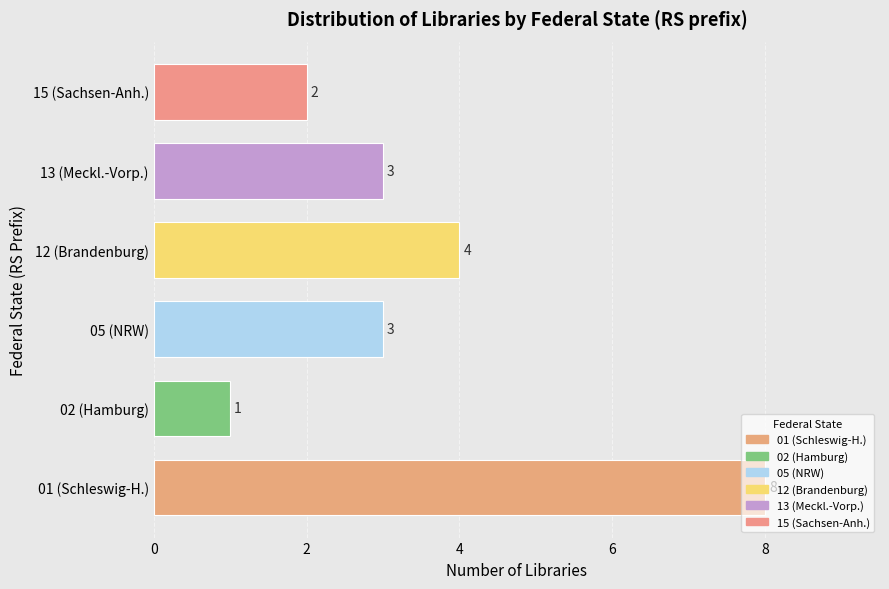

What is the change in value from 02 (Hamburg) to 05 (NRW)?

+2